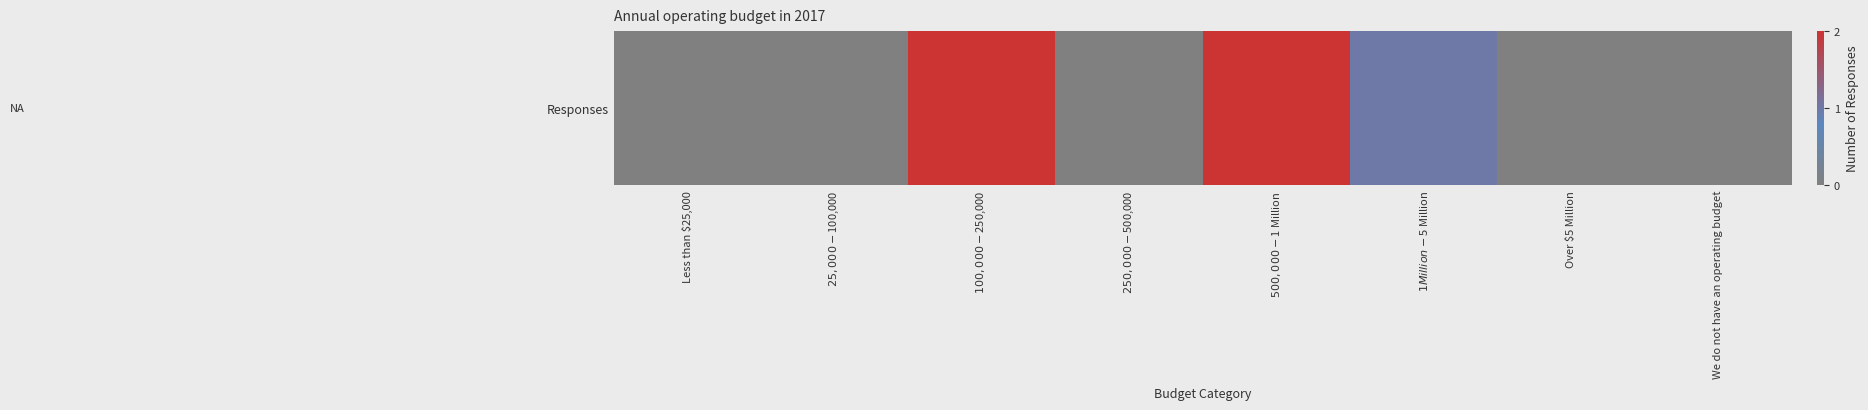

At which label is the value closest to 1?

$1 Million - $5 Million